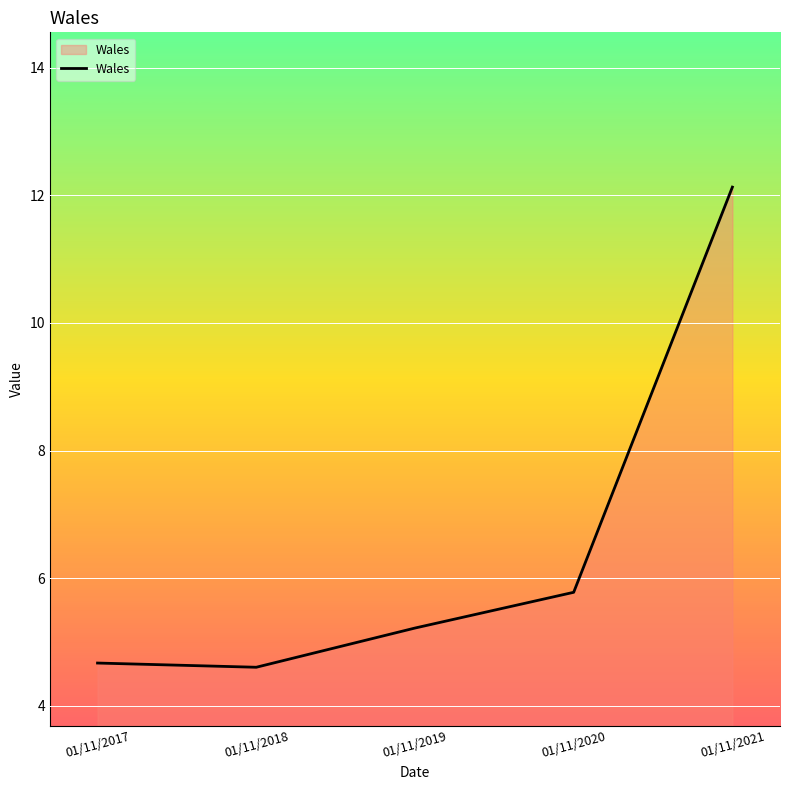

Between 01/11/2021 and 01/11/2018, which is larger?

01/11/2021